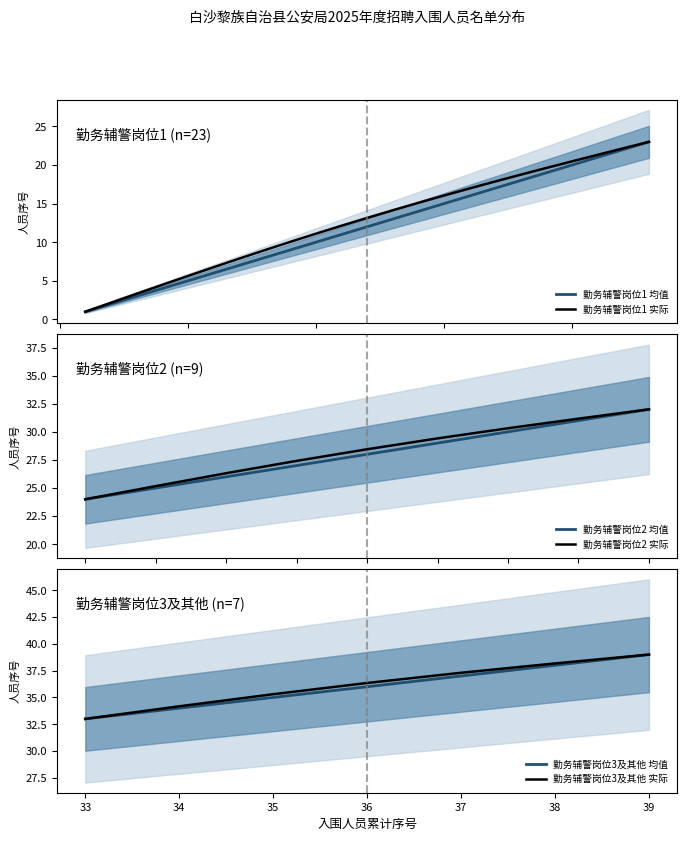

What is the minimum value for 勤务辅警岗位1 均值?

1.0